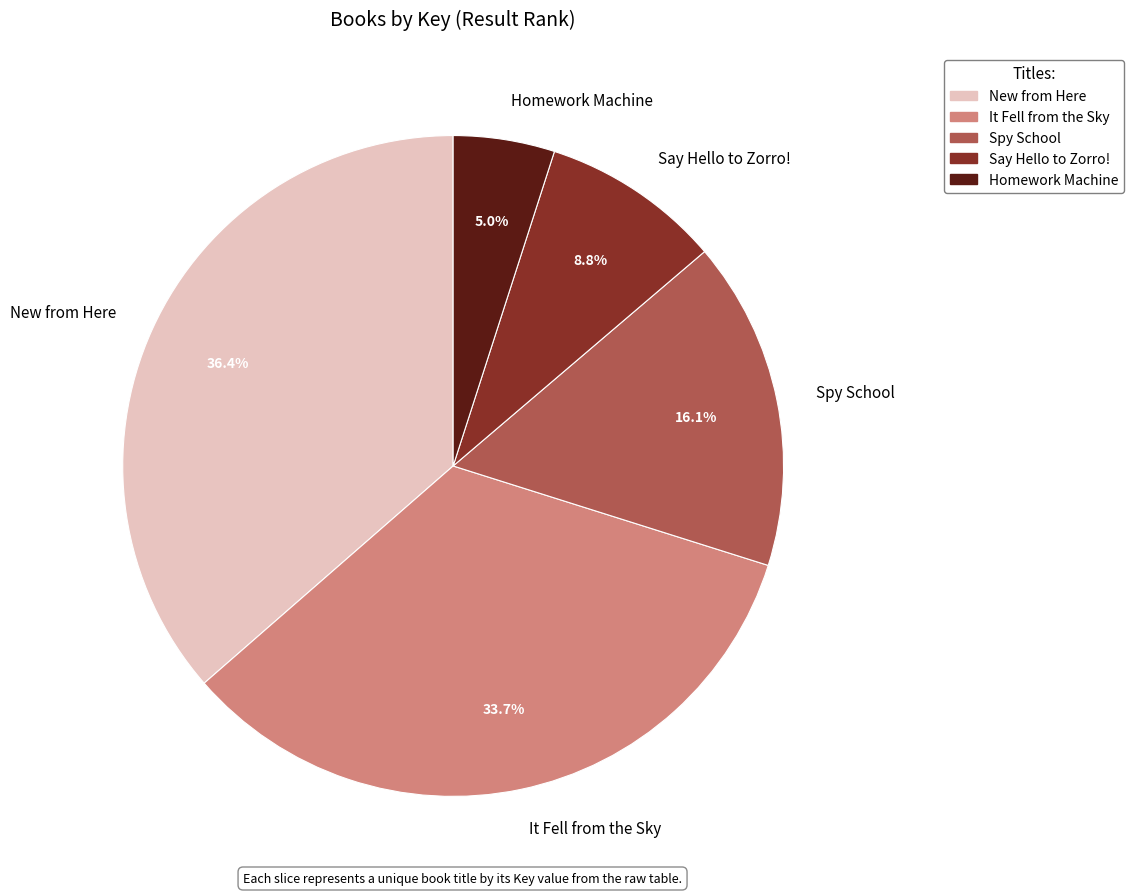

Is it true that New from Here is 36% of the pie?

True